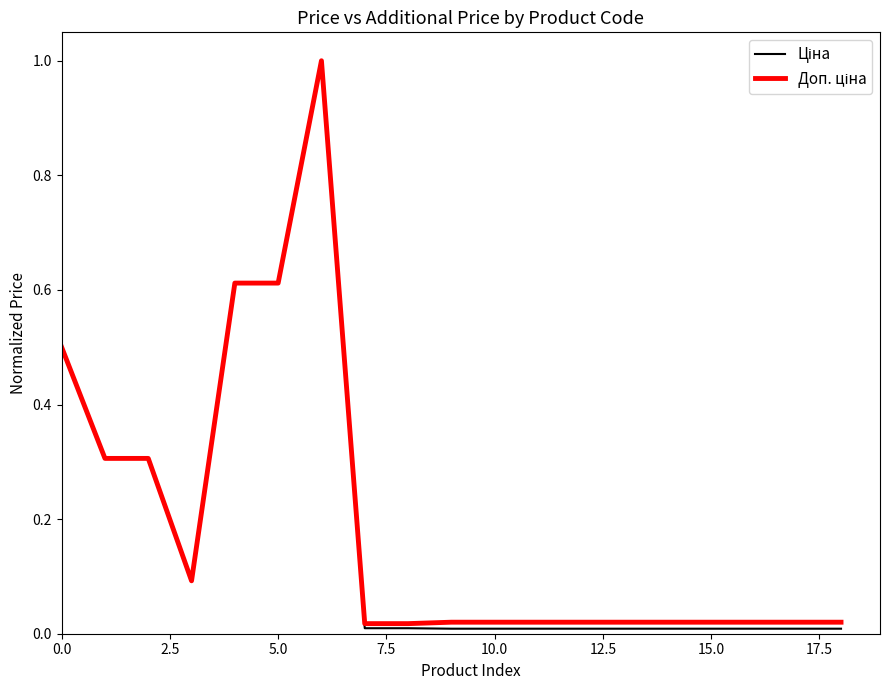

What is the greatest value displayed?

1.0